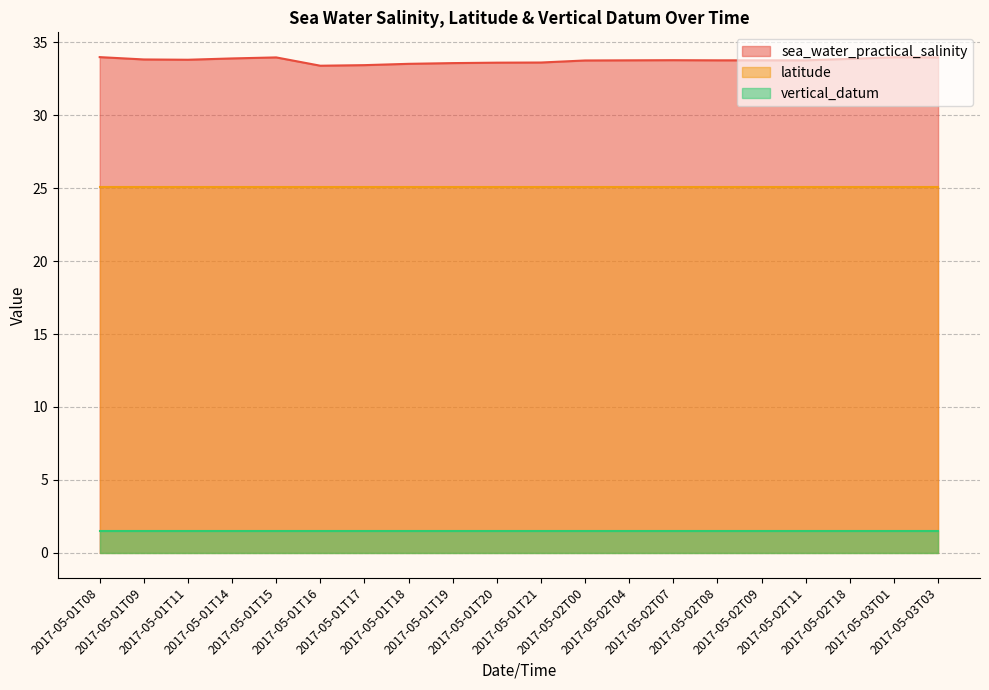

At which label is sea_water_practical_salinity closest to 33?

2017-05-01T16